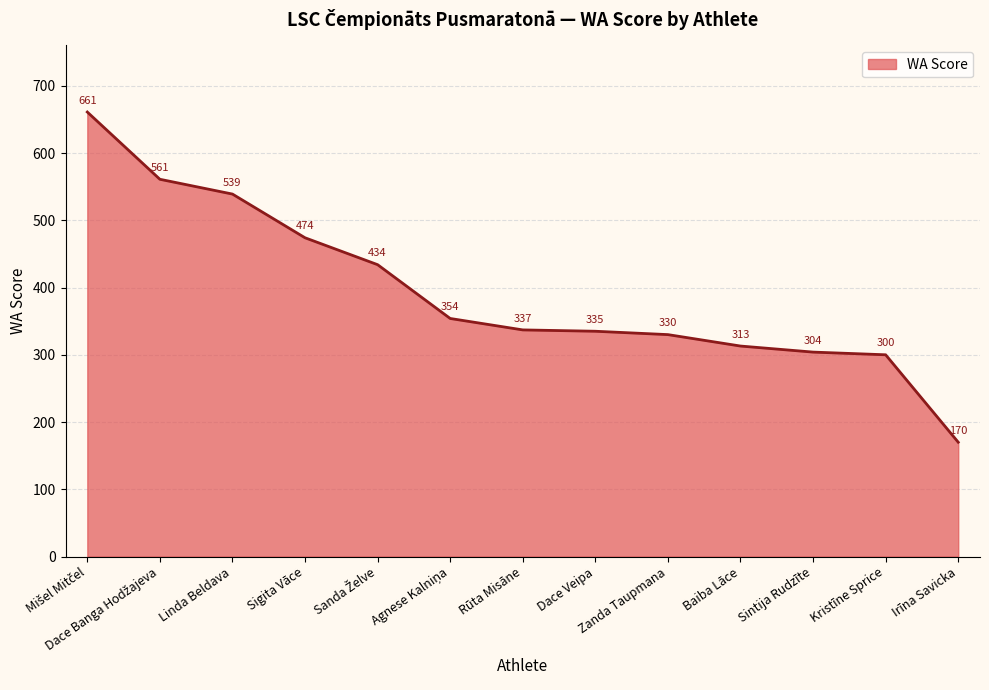

The chart shows a value of 337 at Rūta Misāne. True or false?

True